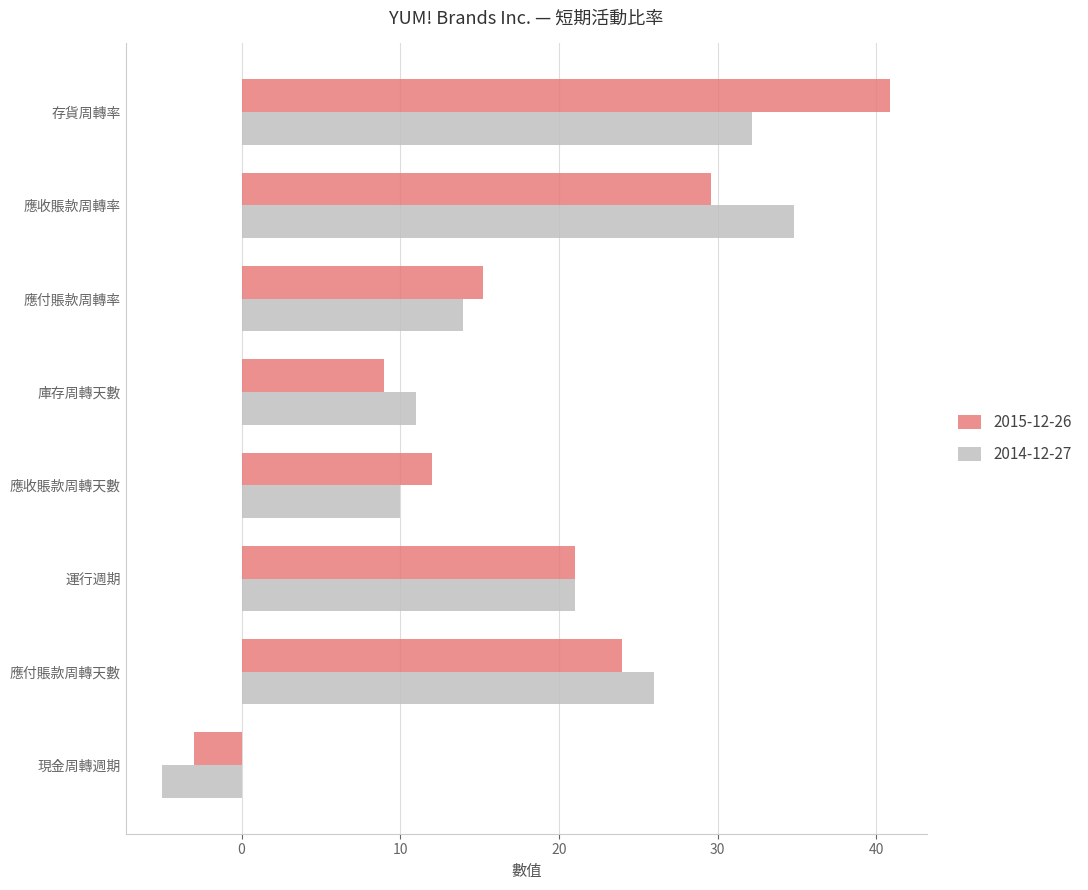

What is the lowest value of the 2014-12-27 series?

-5.0